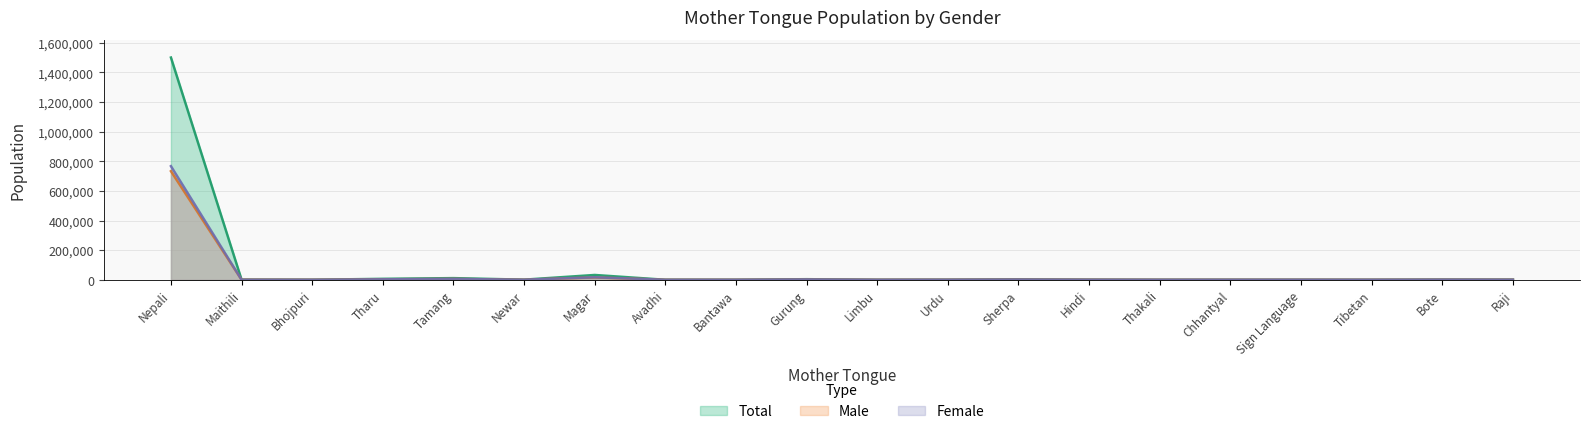

The value of Male at Tharu is 3327. True or false?

True